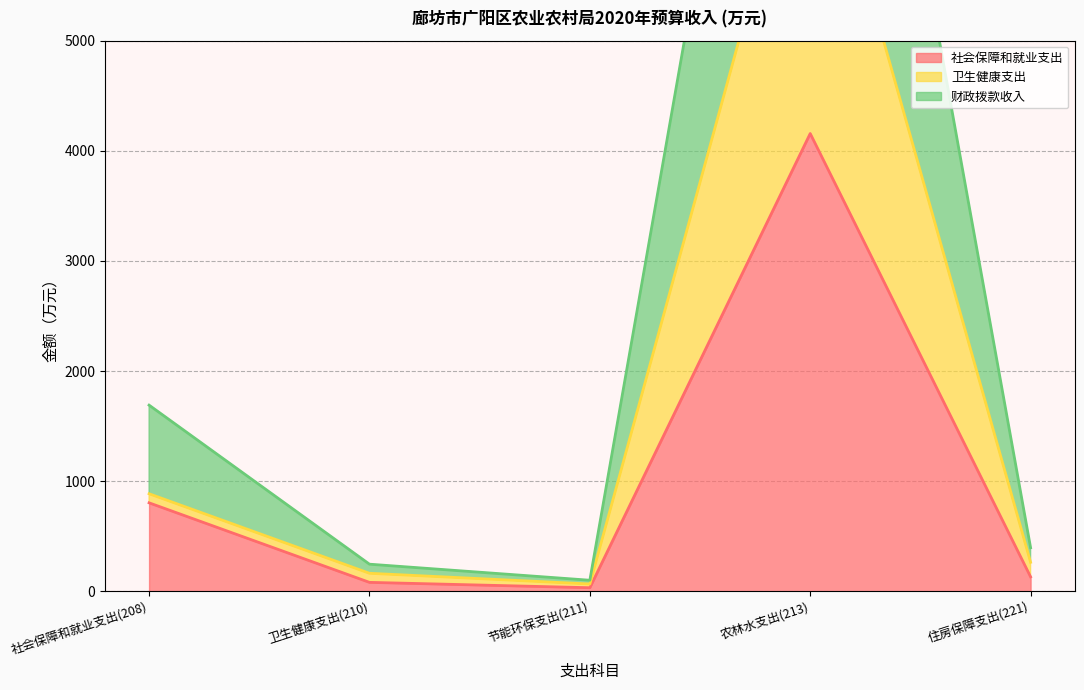

True or false: 社会保障和就业支出 and 财政拨款收入 intersect in this chart.

False